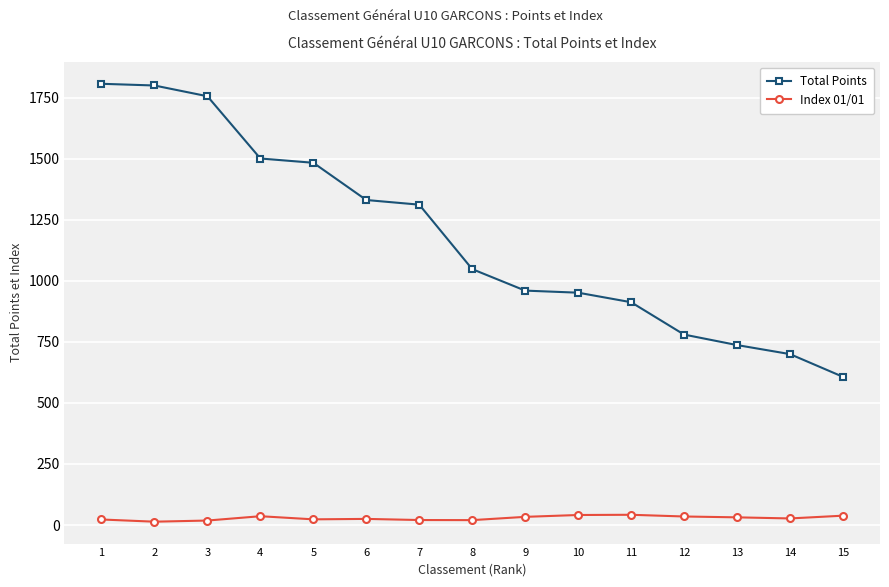

True or false: Total Points has a value of 2603.1 at 3.

False